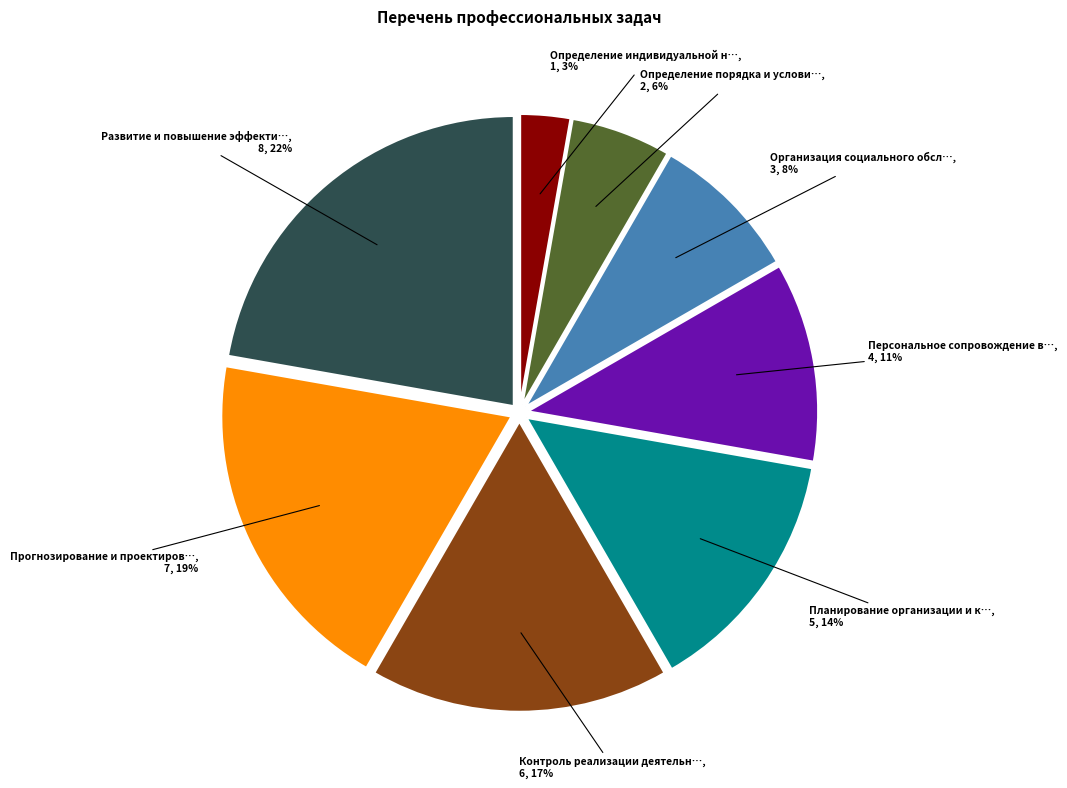

Is there a majority slice in this chart?

No